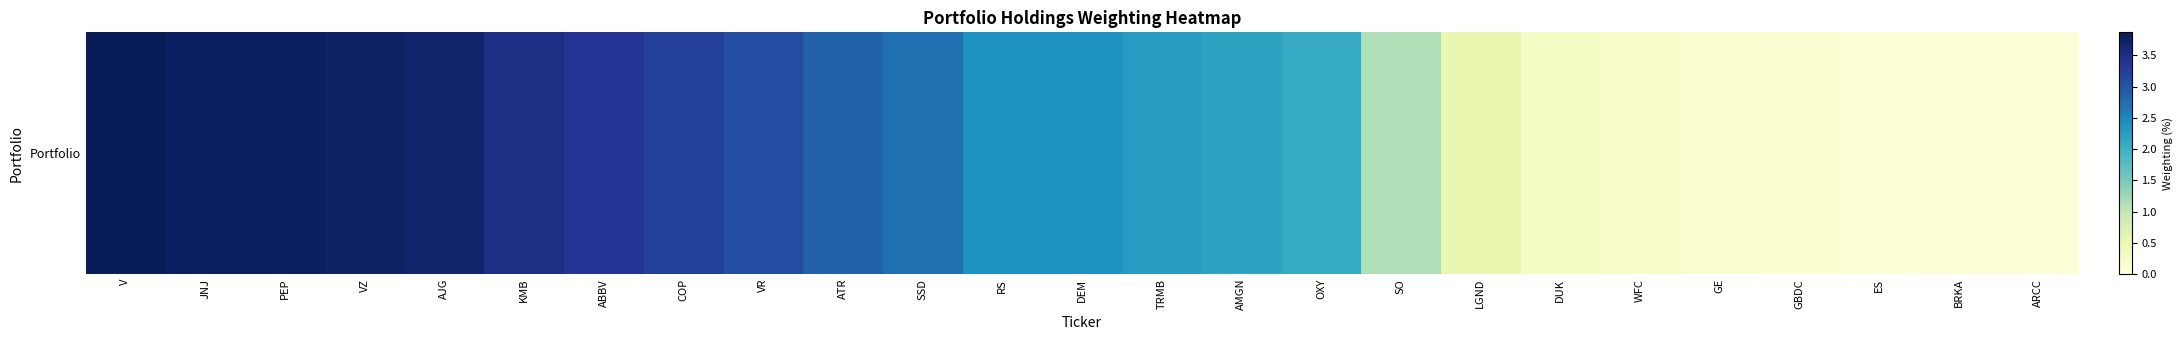

Reading left to right, what are all the values shown in this chart?

3.9	3.8	3.8	3.8	3.7	3.5	3.4	3.2	3.1	2.9	2.7	2.4	2.4	2.3	2.2	2.1	1.1	0.5	0.2	0.2	0.1	0.1	0.1	0.1	0.1